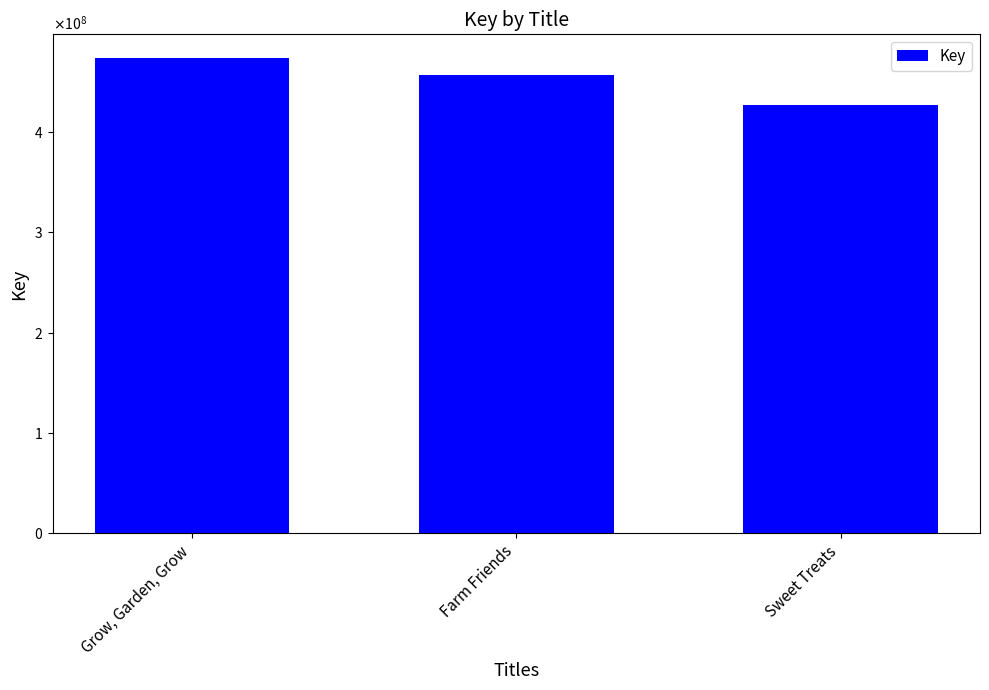

What is the sum of the values at Sweet Treats and Grow, Garden, Grow?

900377792